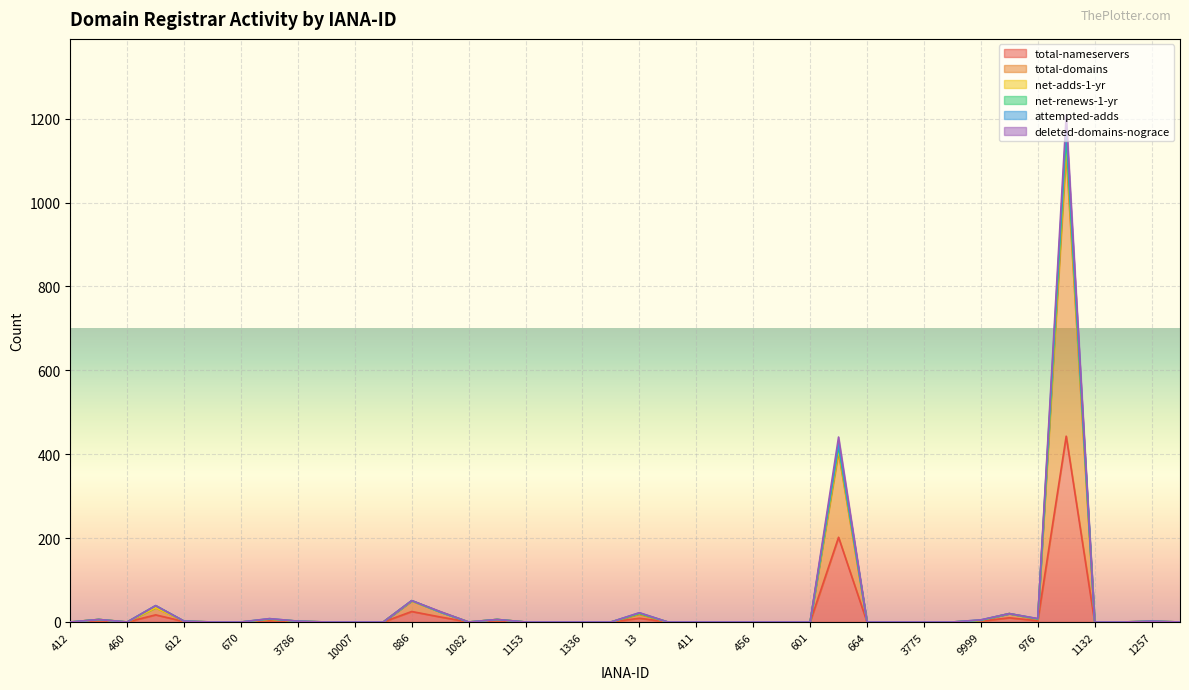

At which category is the sum across all series the highest?

1068